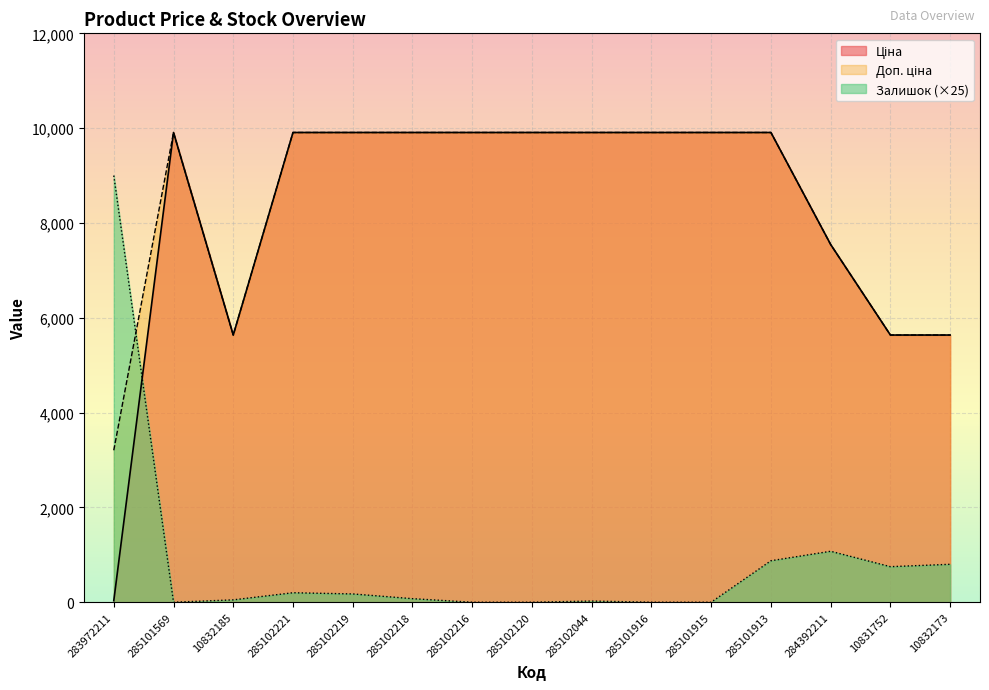

Reading right to left, extract all data points from this chart.

Ціна: 5636.0	5636.0	7545.9	9908.5	9908.5	9908.5	9908.5	9908.5	9908.5	9908.5	9908.5	9908.5	5636.0	9908.5	32.0
Доп. ціна: 5636.0	5636.0	7545.9	9908.5	9908.5	9908.5	9908.5	9908.5	9908.5	9908.5	9908.5	9908.5	5636.0	9908.5	3205.0
Залишок: 800.0	750.0	1075.0	875.0	0.0	0.0	25.0	0.0	0.0	75.0	175.0	200.0	50.0	0.0	9000.0